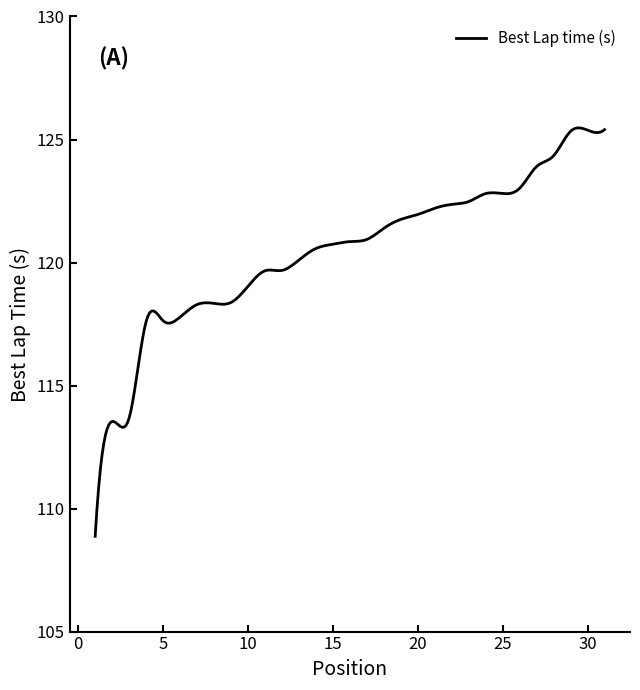

What is the difference between the maximum and minimum values?

16.6